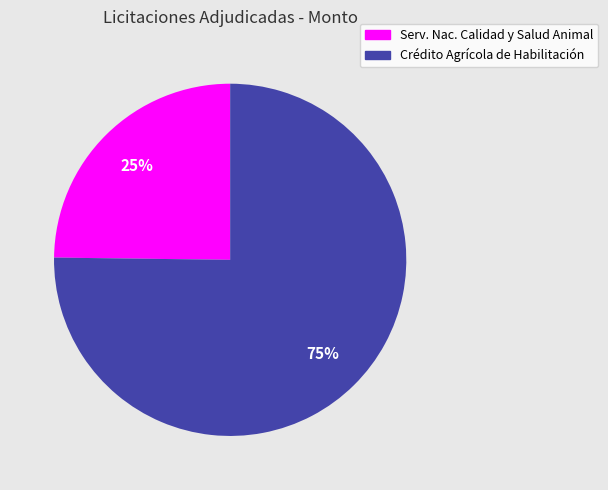

To the nearest percent, what is the difference between the largest and smallest slice percentages?

50%